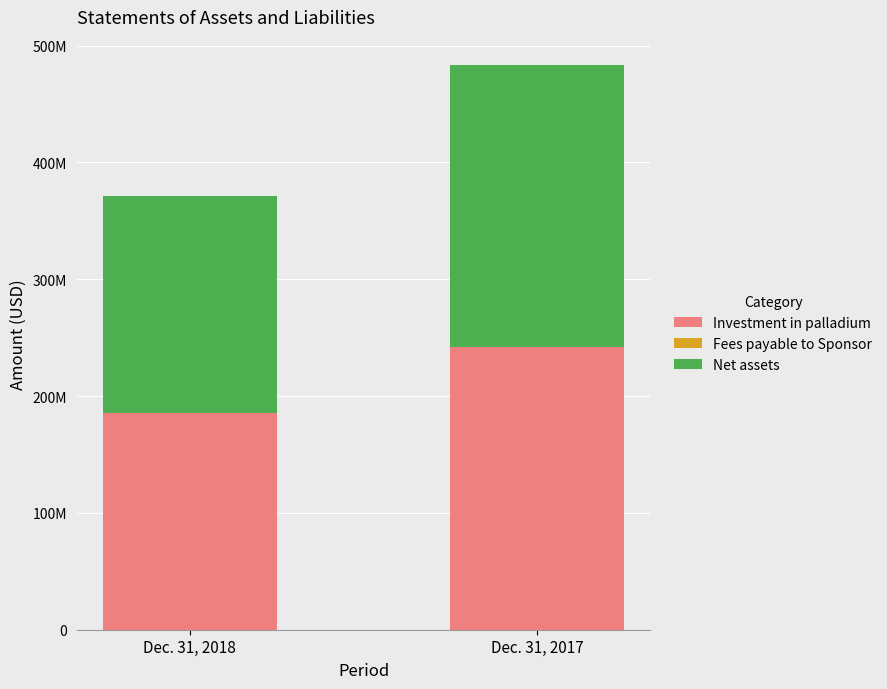

Are the bars horizontal?

No